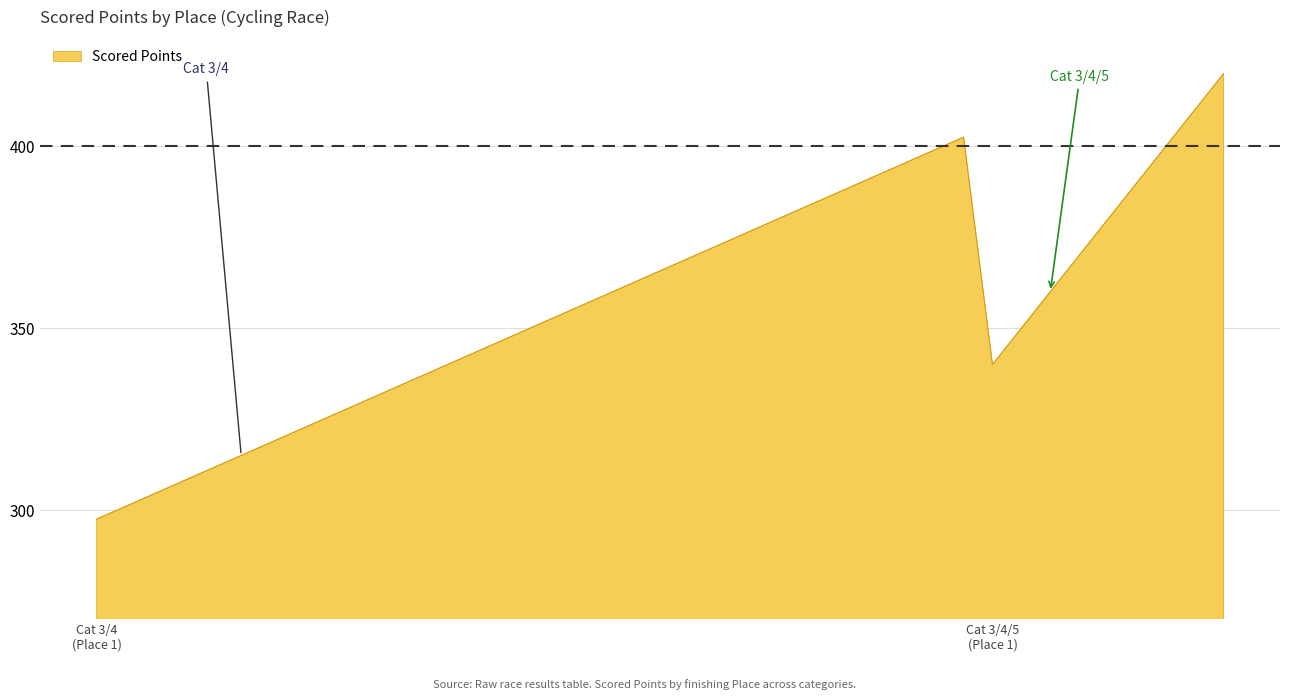

What is the greatest value displayed?

420.0